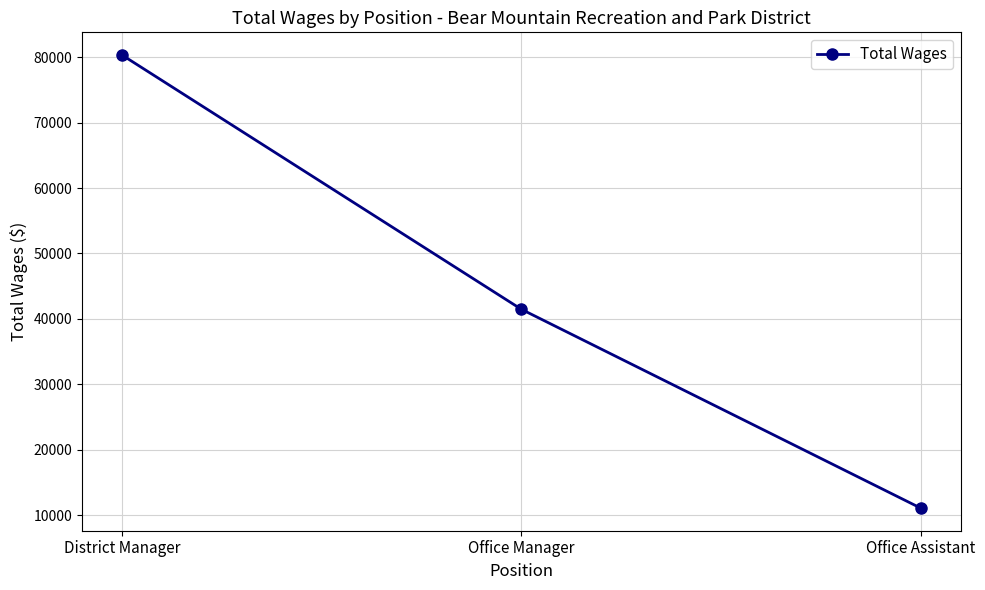

At which label does the data first exceed 41482?

District Manager